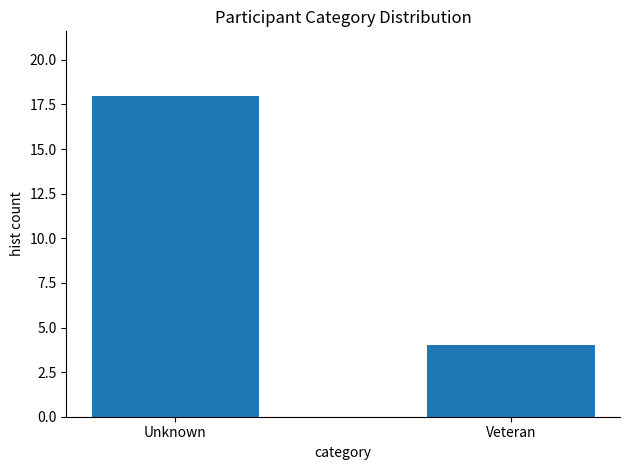

Reading right to left, extract all data points from this chart.

4	18